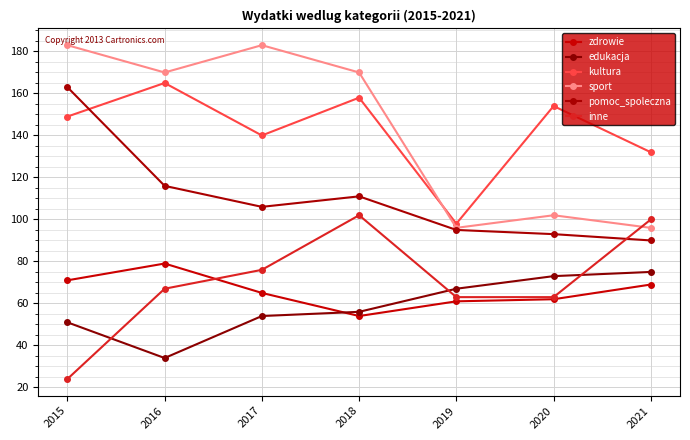

Where is pomoc_spoleczna nearest to the value 126?

2016